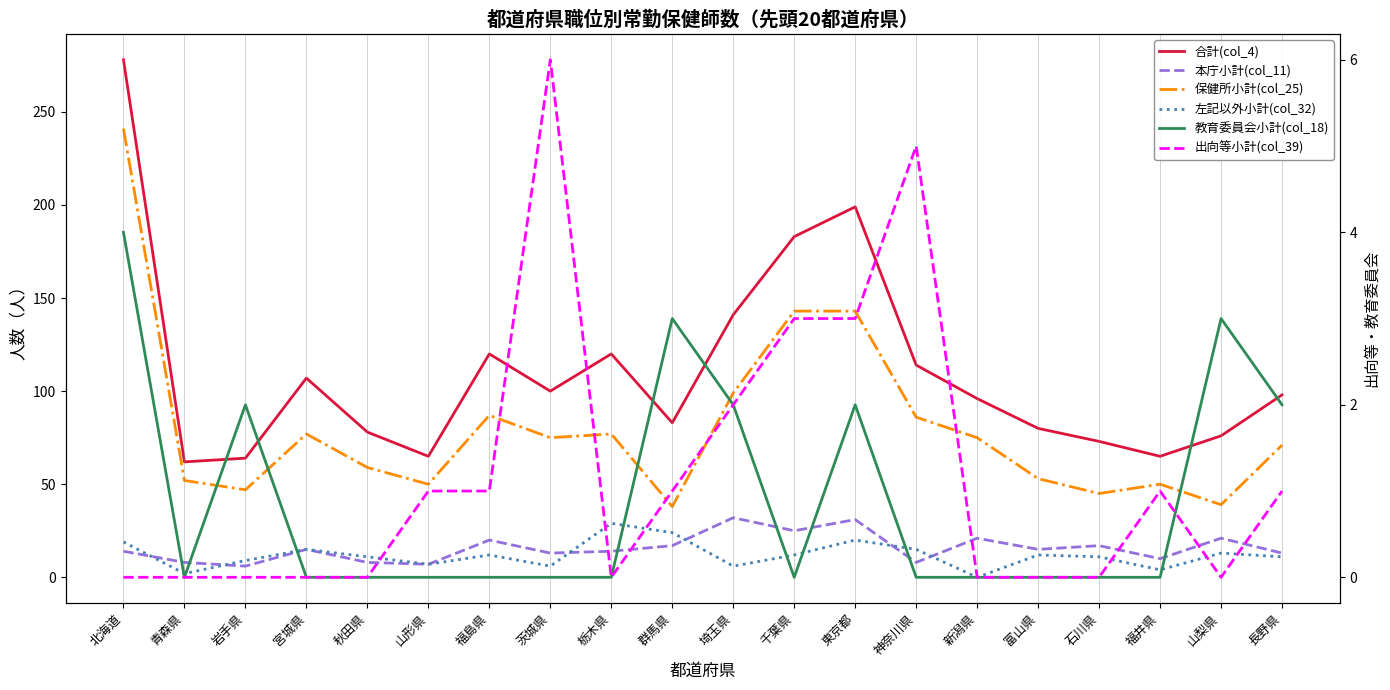

How many interior local valleys does the 本庁小計(col_11) series have?

7